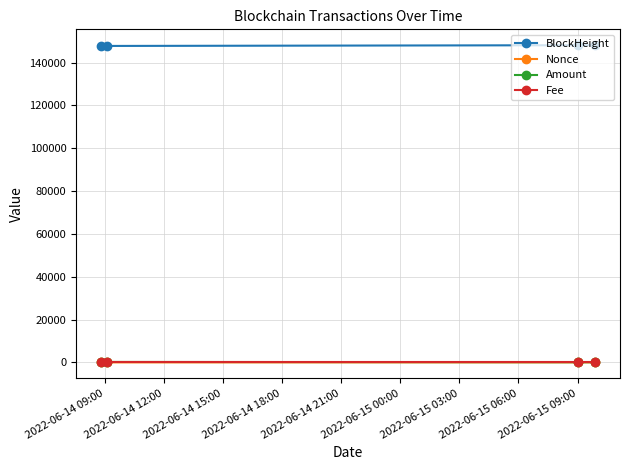

How many values in the Nonce series are below 7?

2